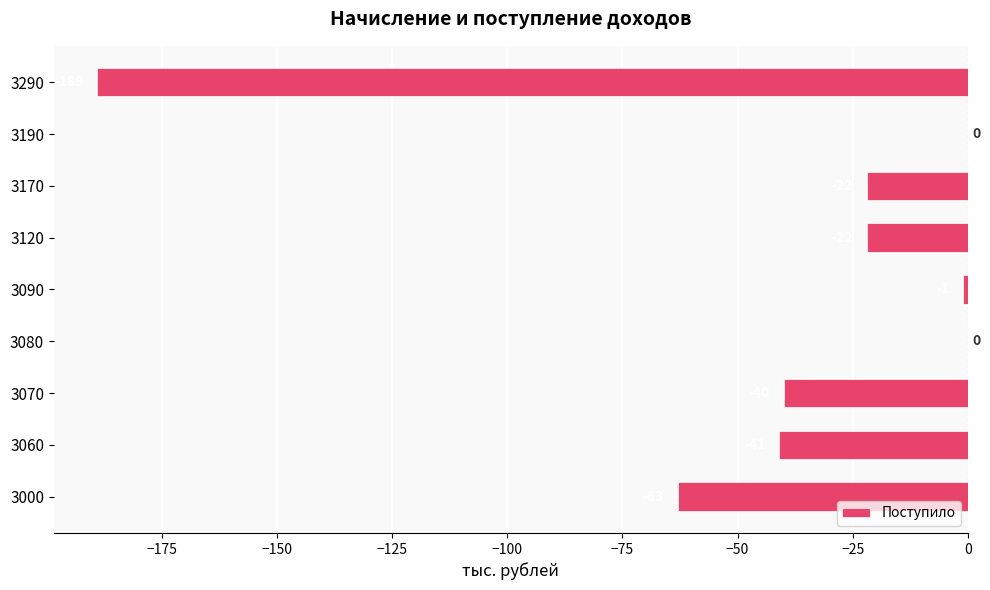

What is the change in value from 3090 to 3190?

+1